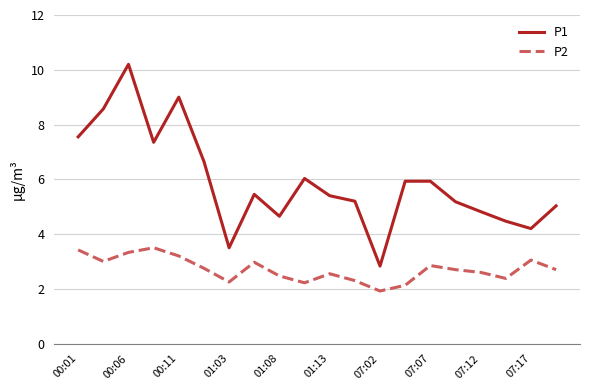

Which series has the largest total across all categories?

P1